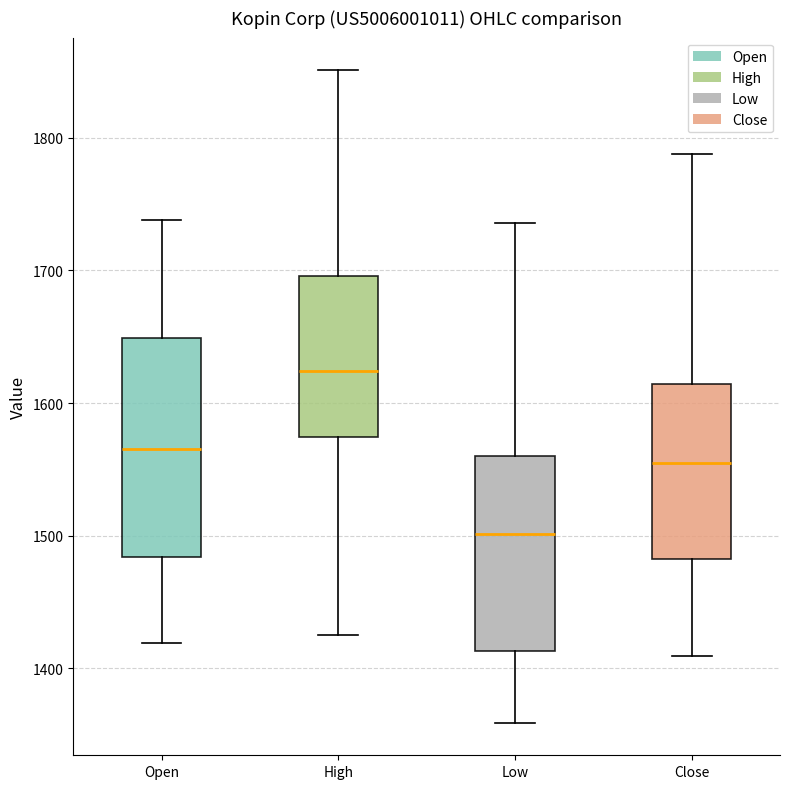

Which box is the tallest, from its lower edge to its upper edge?

Open